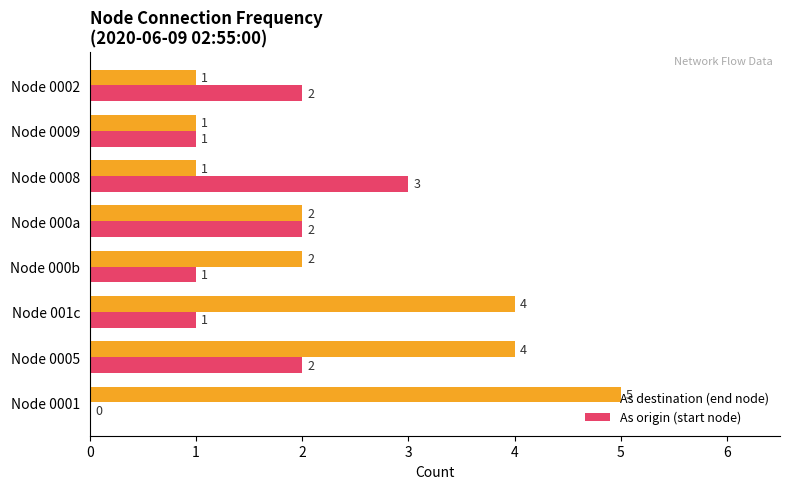

Count the number of categories in the chart.

8